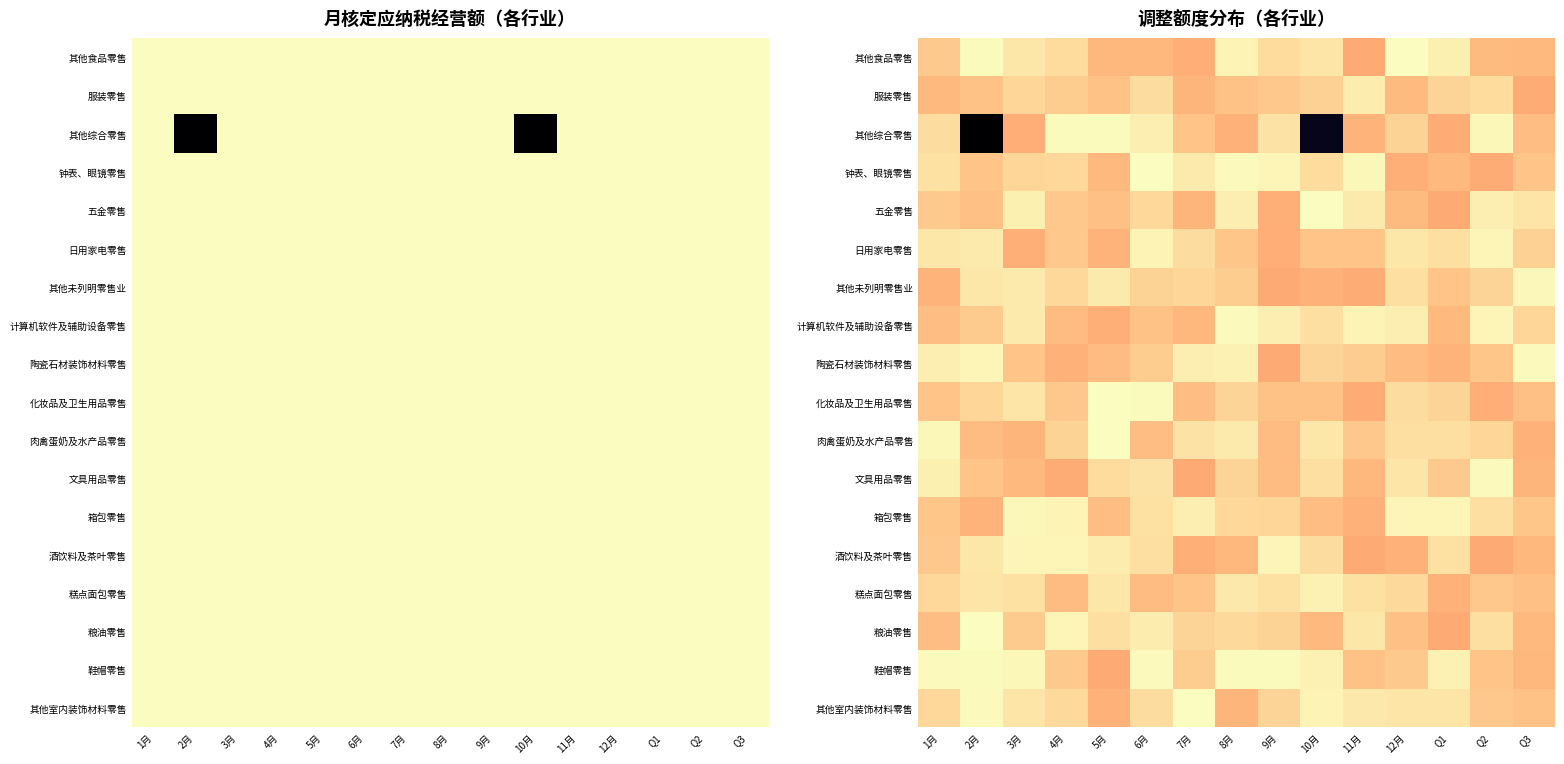

How many distinct data groups are displayed?

18